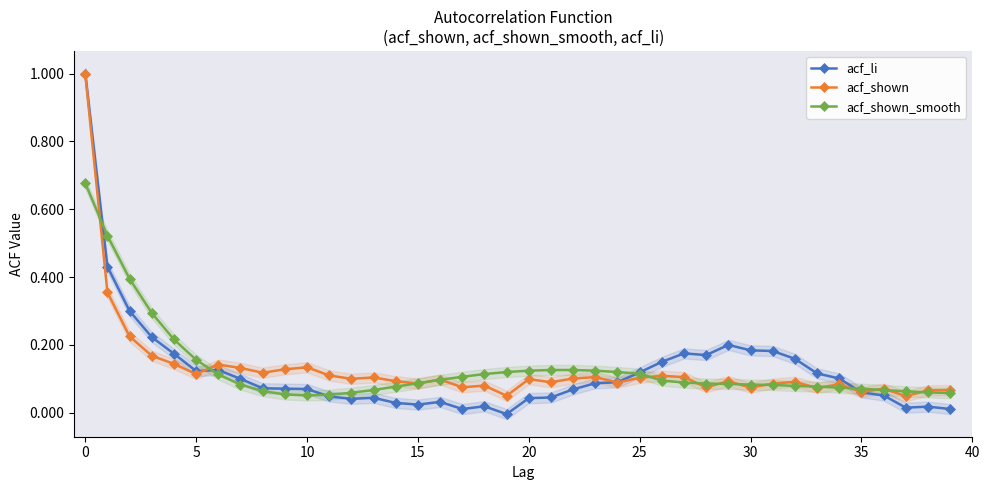

How many lines are shown in the chart?

3